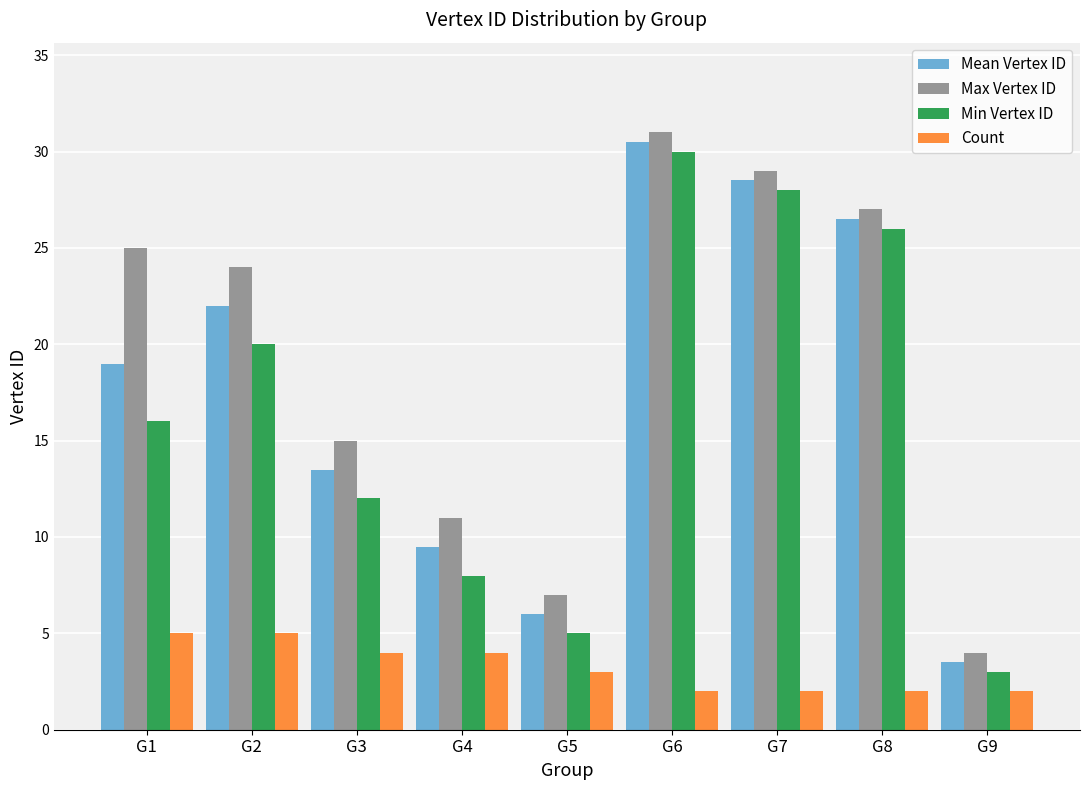

At which label is Max Vertex ID closest to 17?

G3